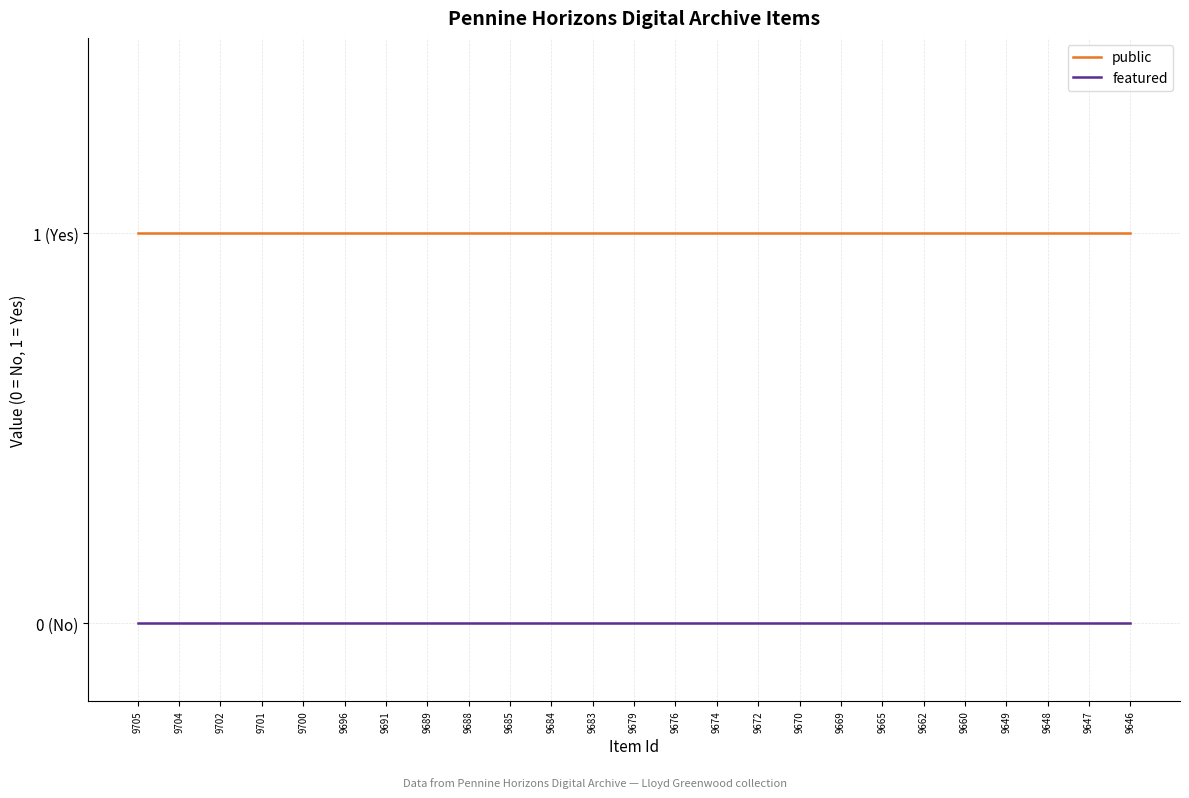

Is this an area chart (filled region under the line)?

No